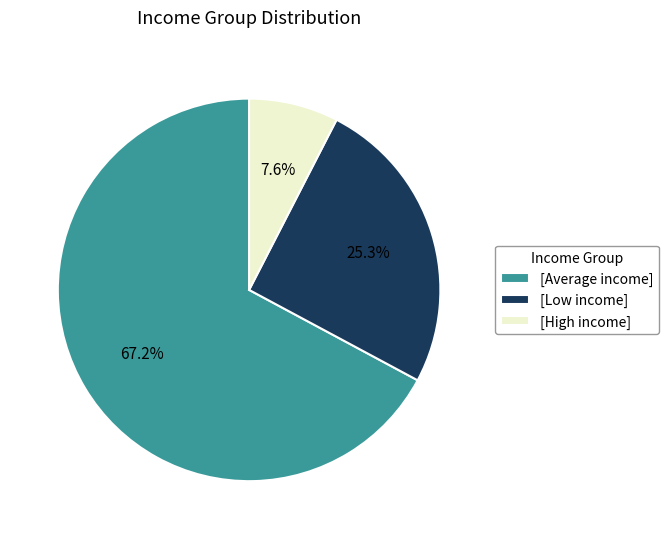

How many slices are in this pie chart?

3